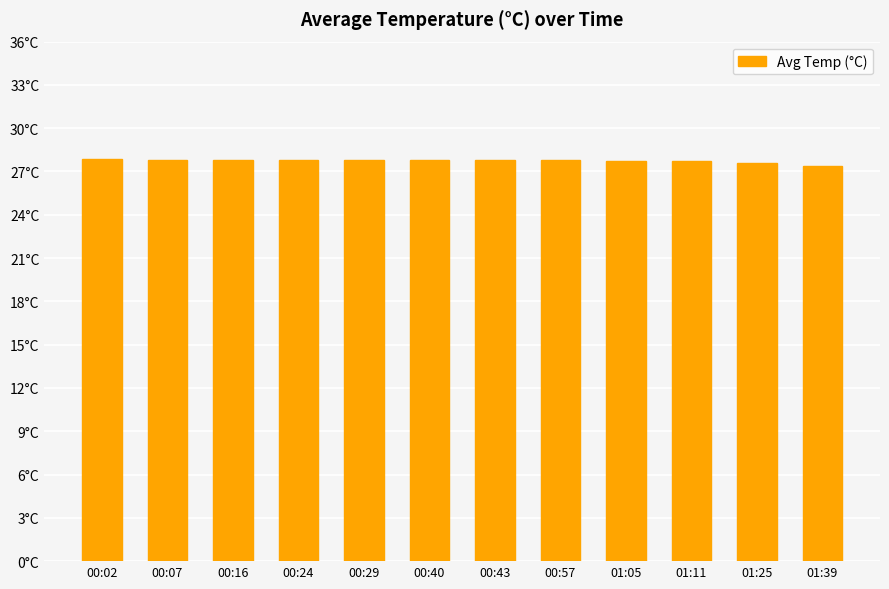

Count the values in the range 27 to 28.

12